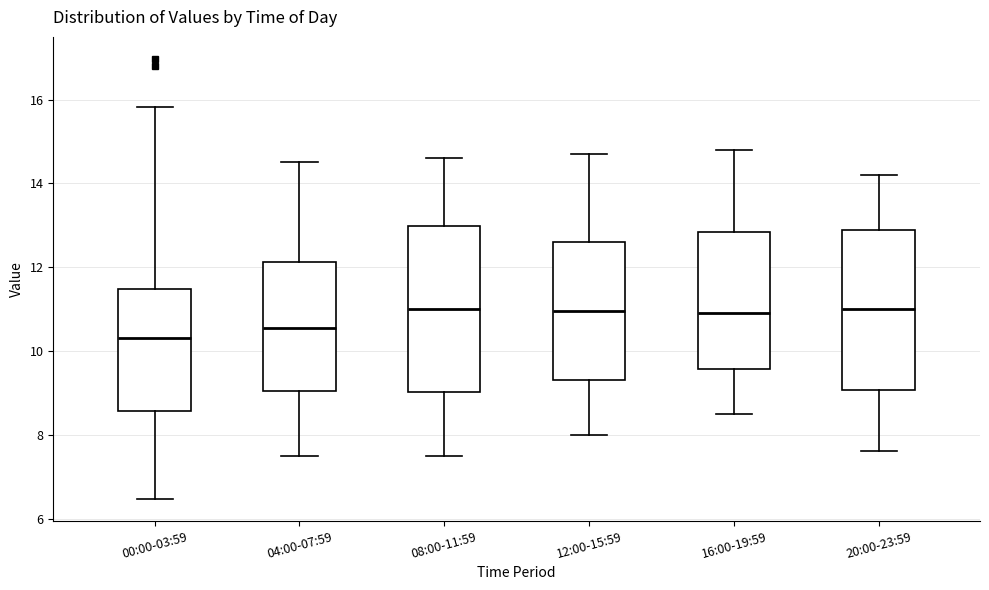

Where is the lower edge of the box for 20:00-23:59 on the y-axis? The values are not printed on the chart, so give them approximately, as read against the axis.

9.0